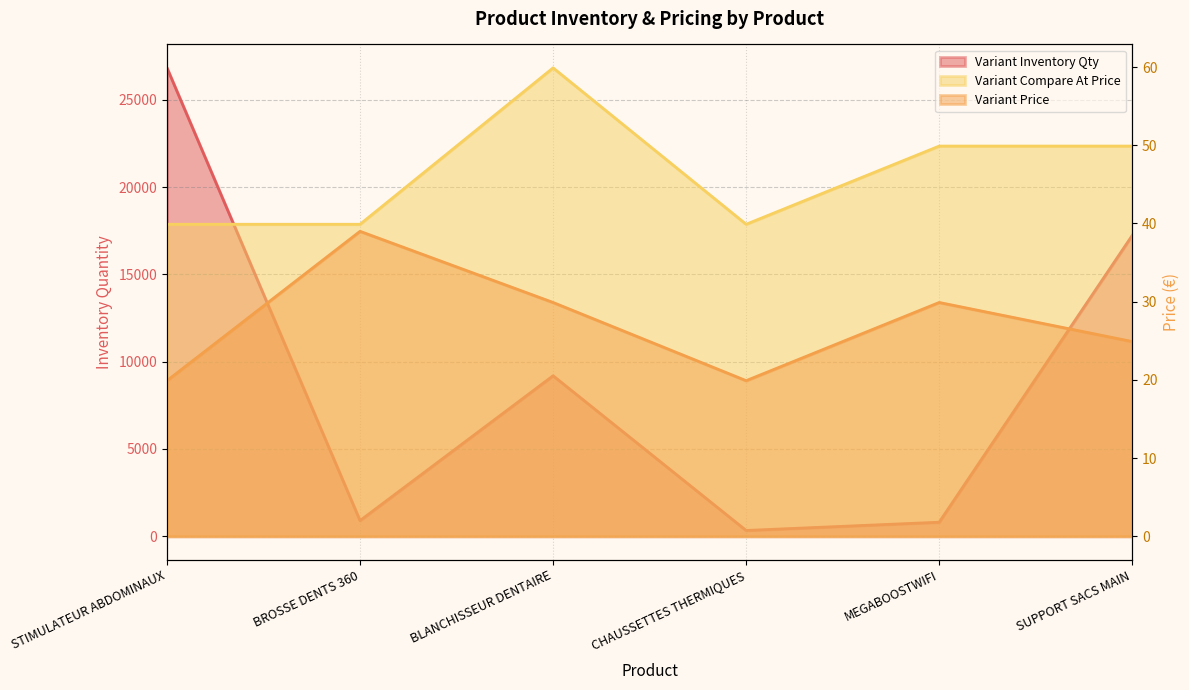

What is the difference between the highest and lowest values at MEGABOOSTWIFI?

775.1